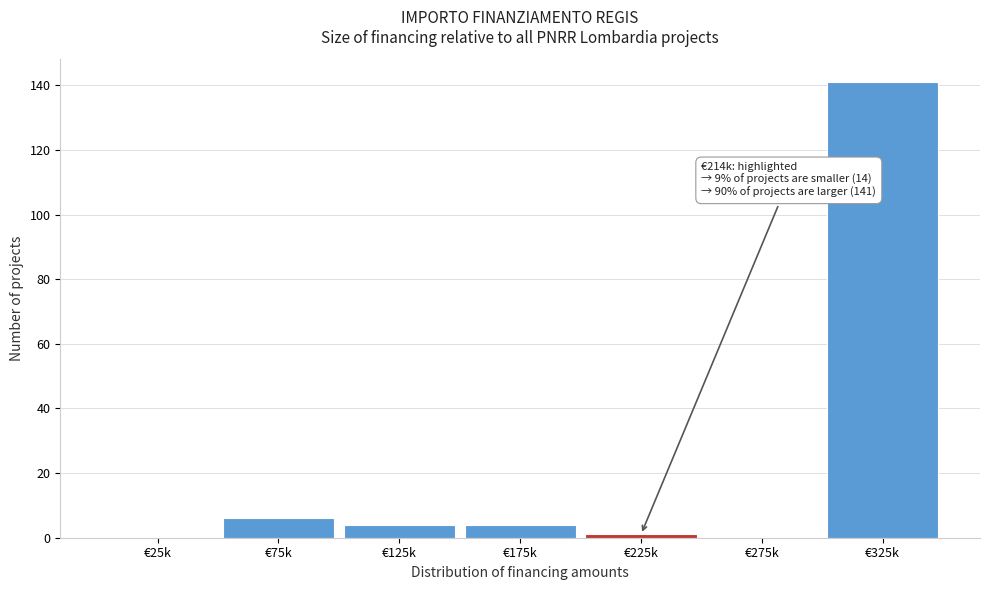

Reading right to left, transcribe all the data shown in this chart.

€325k=141	€275k=0	€225k=1	€175k=4	€125k=4	€75k=6	€25k=0